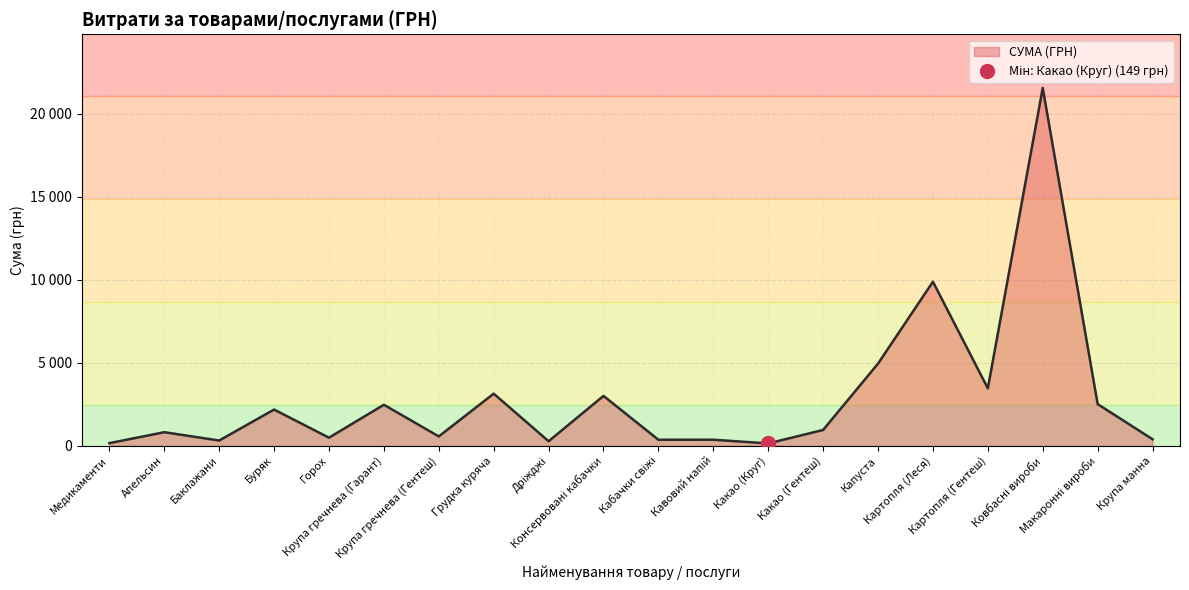

How many points are lower than both their immediate neighbors (excluding endpoints)?

7